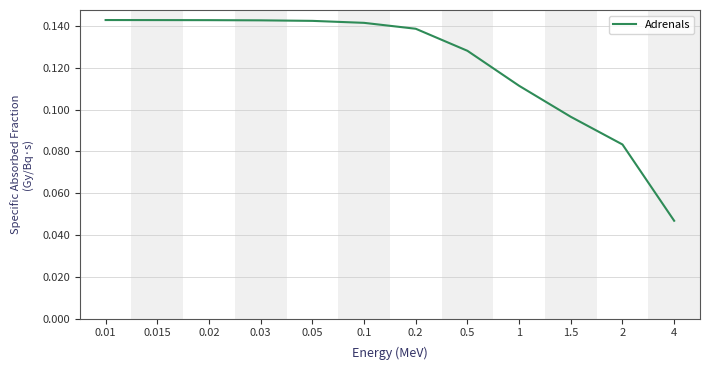

What position from the left is 0.05?

5